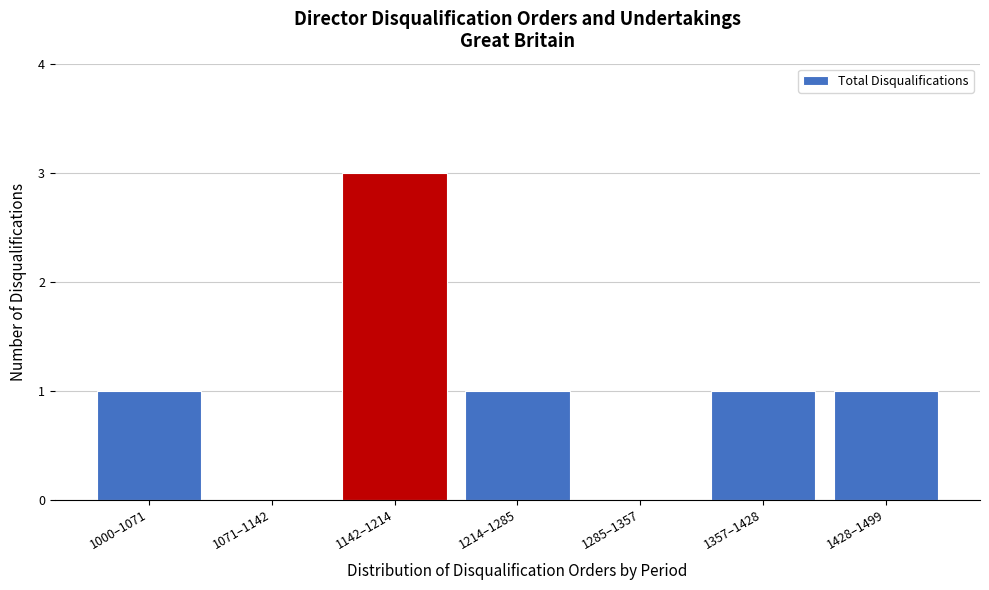

Reading left to right, extract all data points from this chart.

1000–1071=1	1071–1142=0	1142–1214=3	1214–1285=1	1285–1357=0	1357–1428=1	1428–1499=1